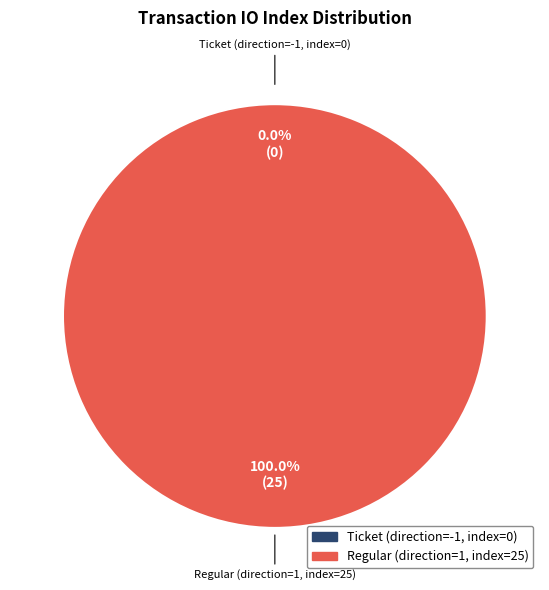

Rank the categories by value from highest to lowest.

Regular (direction=1, index=25), Ticket (direction=-1, index=0)